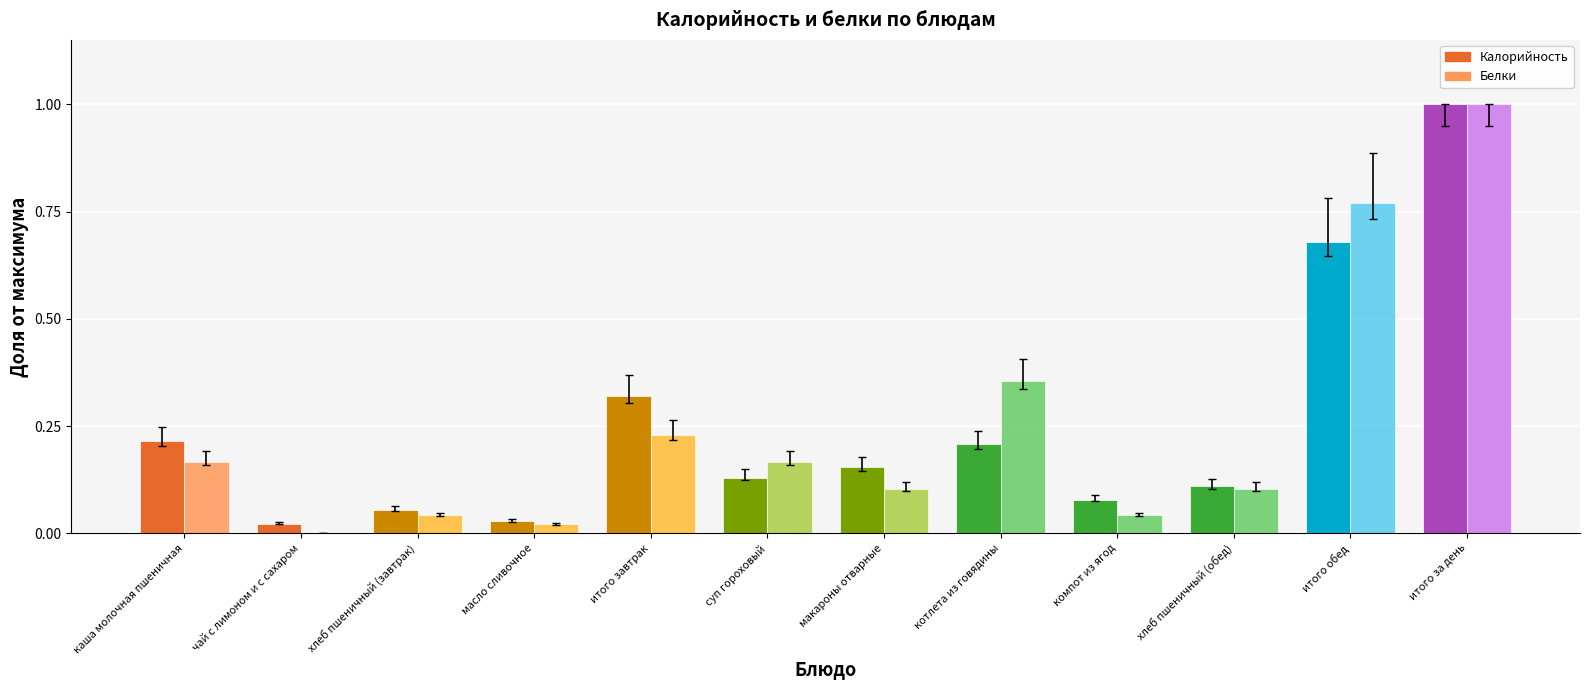

Is the value of Калорийность at чай с лимоном и с сахаром greater than the value of Белки at суп гороховый?

No